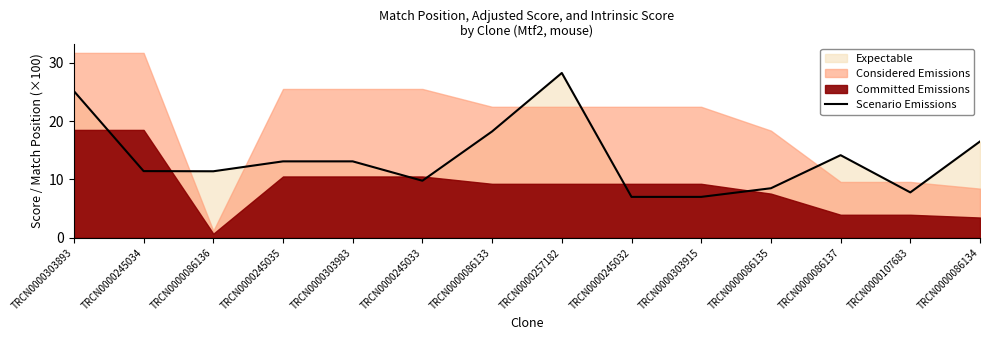

What is the label of the 5th point from the right?

TRCN0000303915